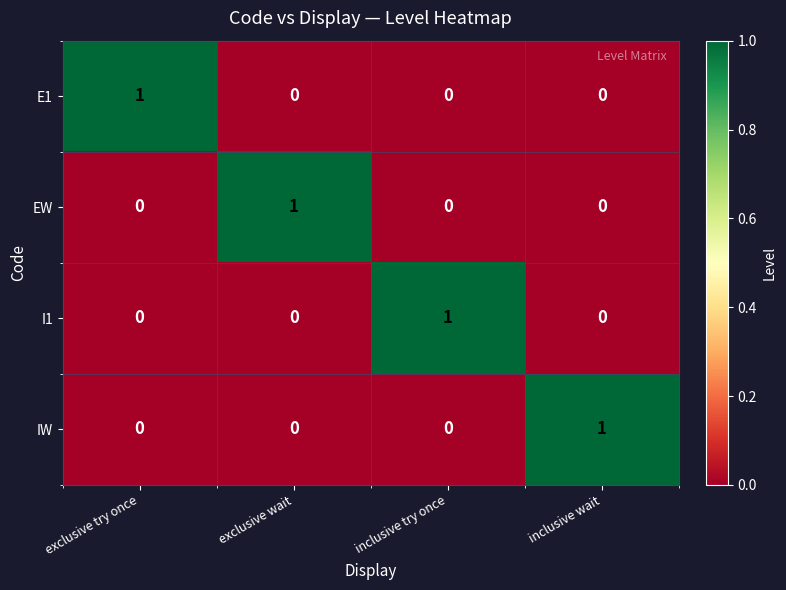

True or false: E1 has a value of 1 at inclusive try once.

False